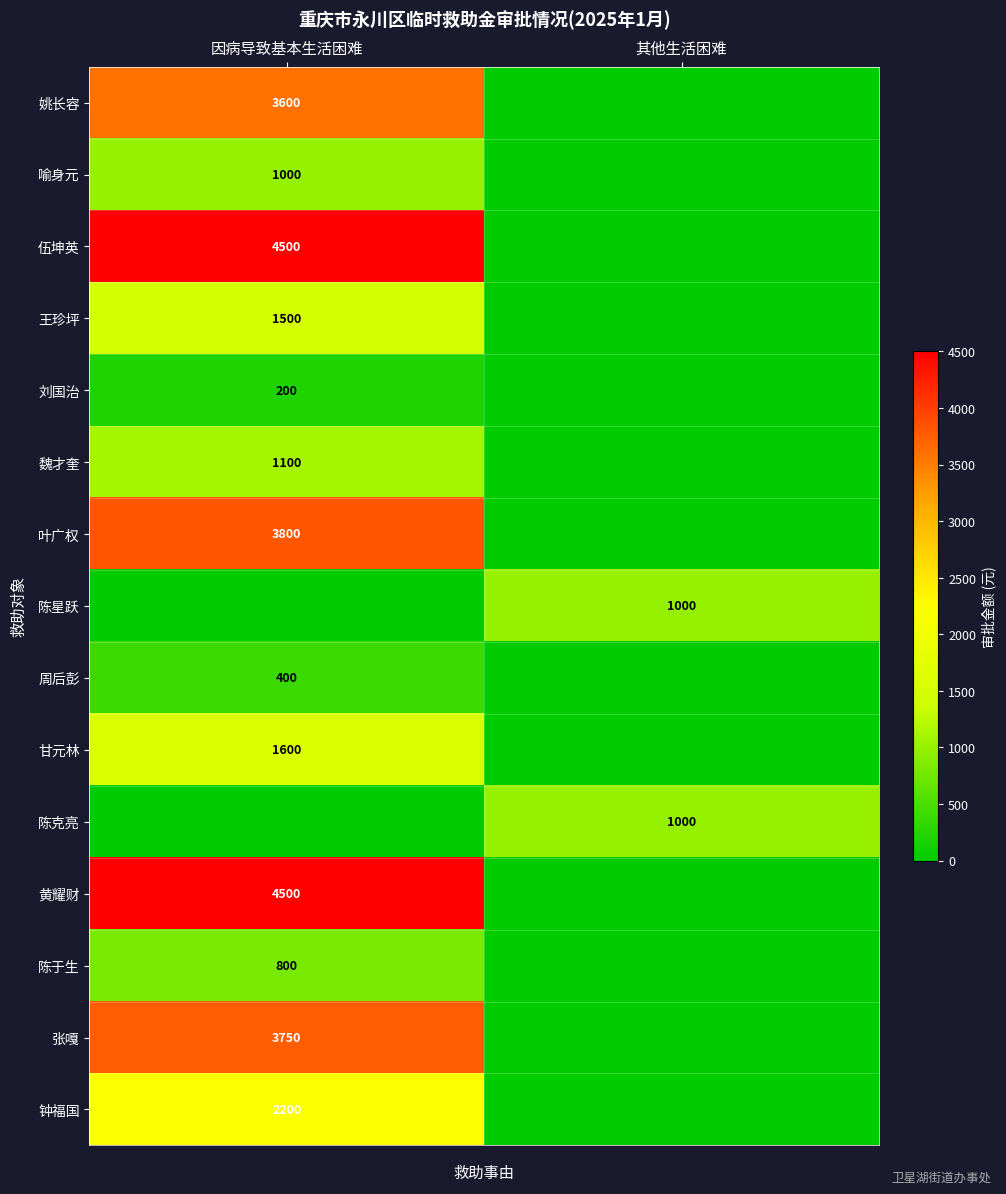

The value of 陈于生 at 因病导致基本生活困难 is 447. True or false?

False